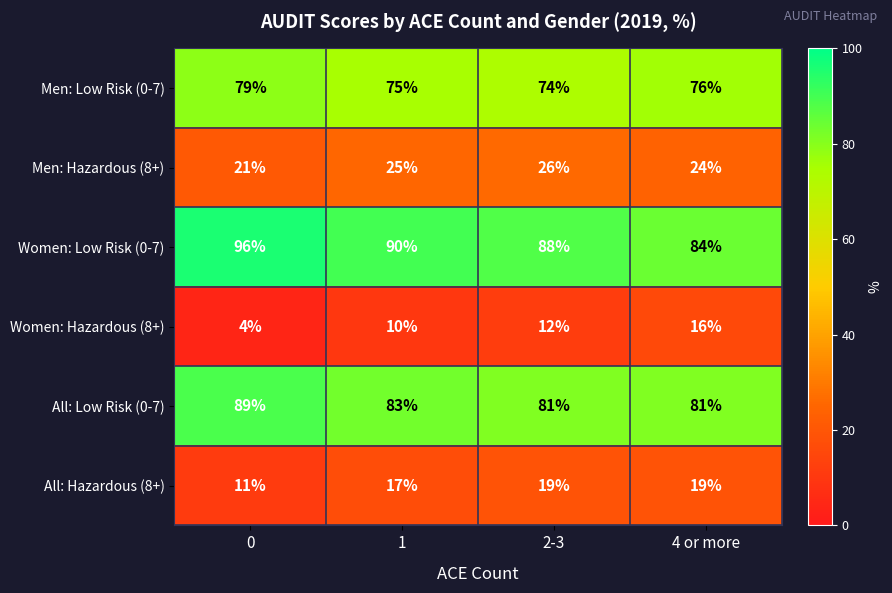

True or false: All: Low Risk (0-7) has a value of 81 at 4 or more.

True